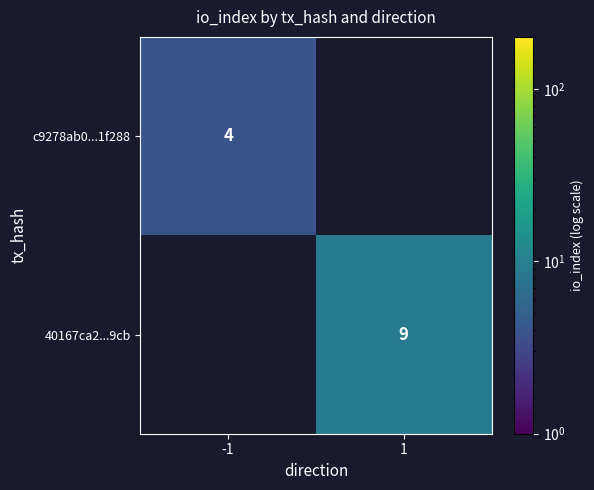

True or false: 40167ca2...9cb has a value of 13 at 1.

False